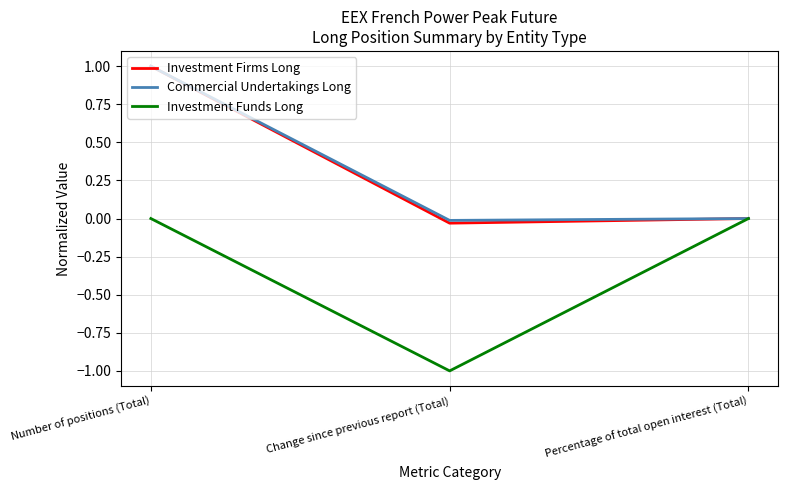

What is the total value across all series at Number of positions (Total)?

2.0